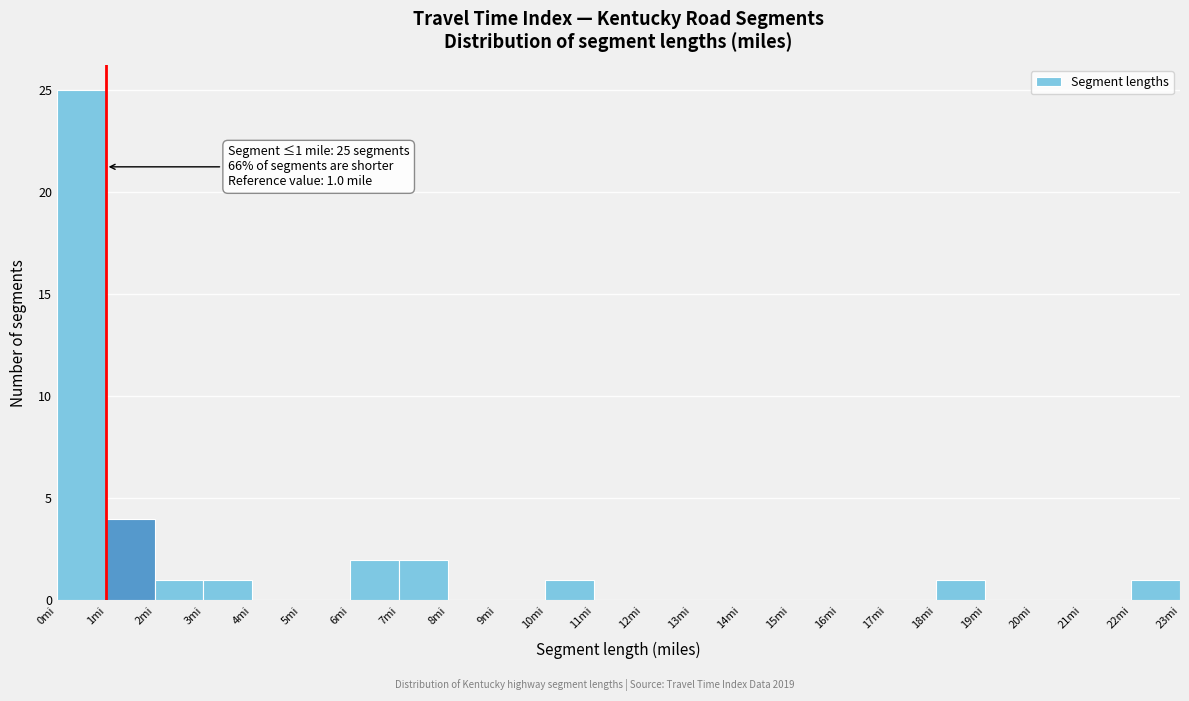

Which range on the x-axis has the tallest bar?

0 to 1